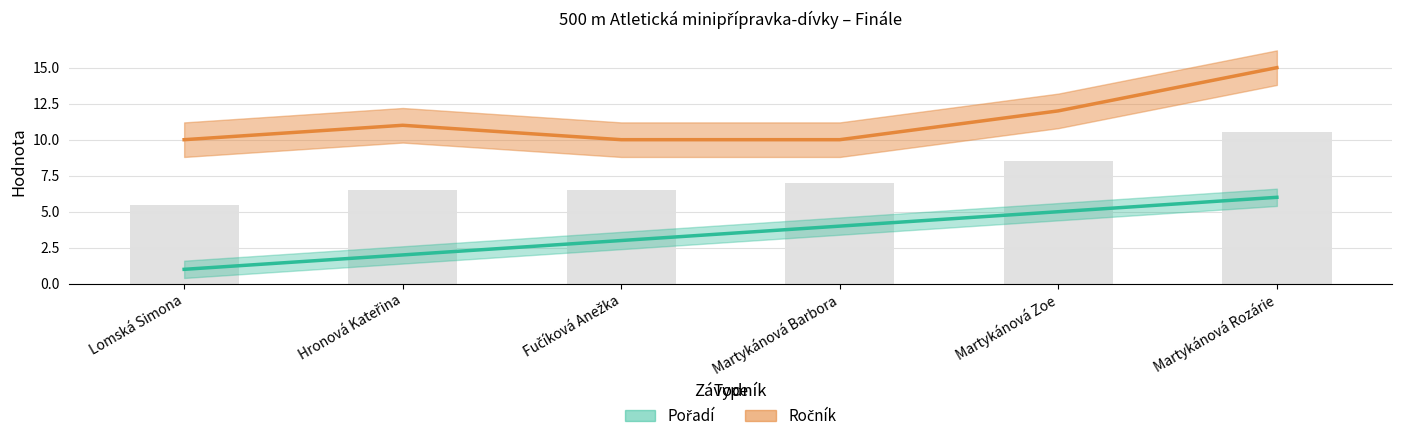

What is the sum of the Pořadí values at Lomská Simona and Martykánová Zoe?

6